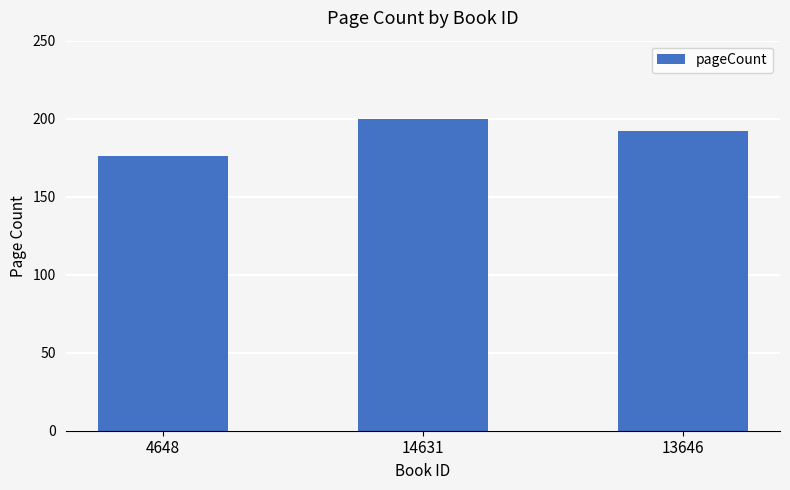

What is the label of the 3rd bar from the left?

13646